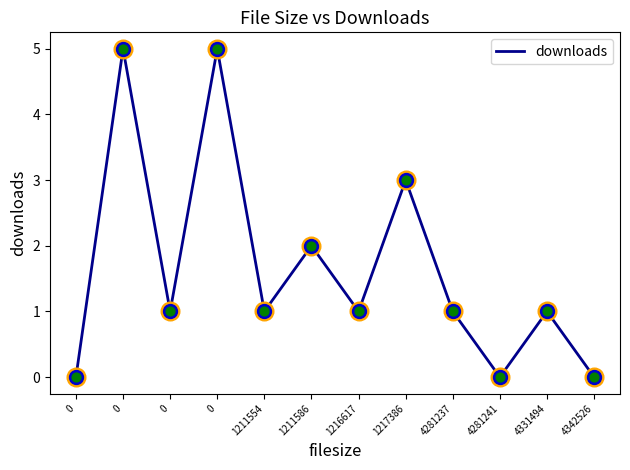

What is the change in value from 0 to 4342526?

-1